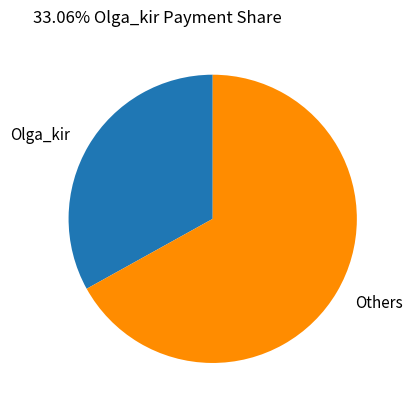

True or false: Olga_kir accounts for 41% of the total.

False